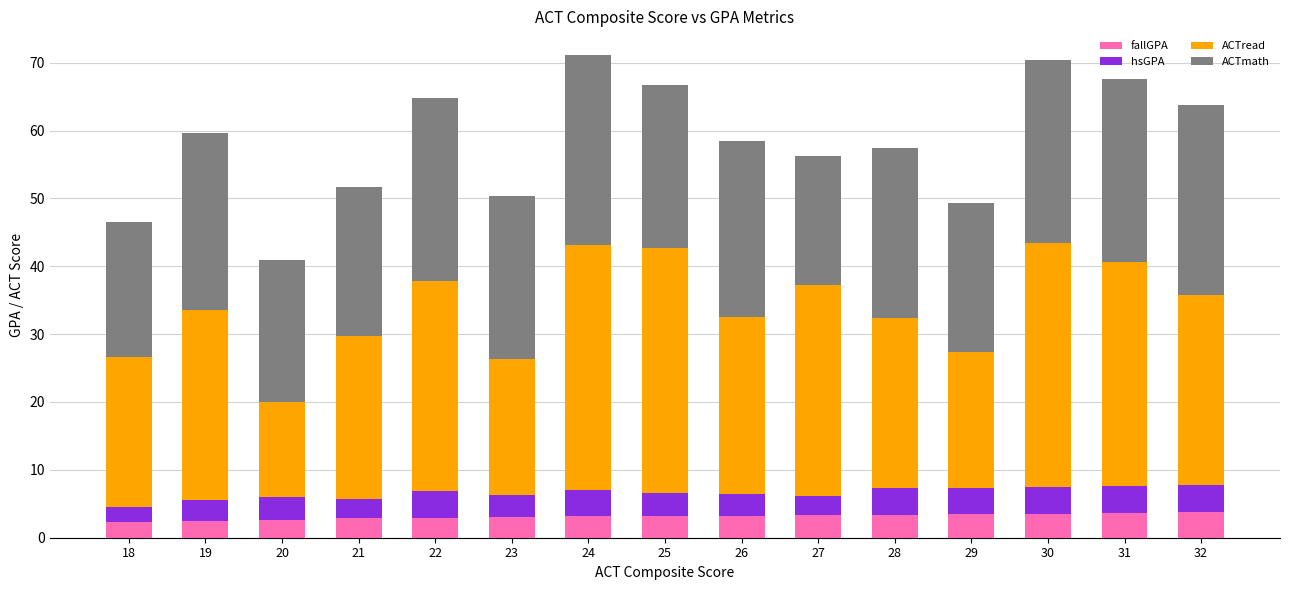

What is the maximum value for fallGPA?

3.7